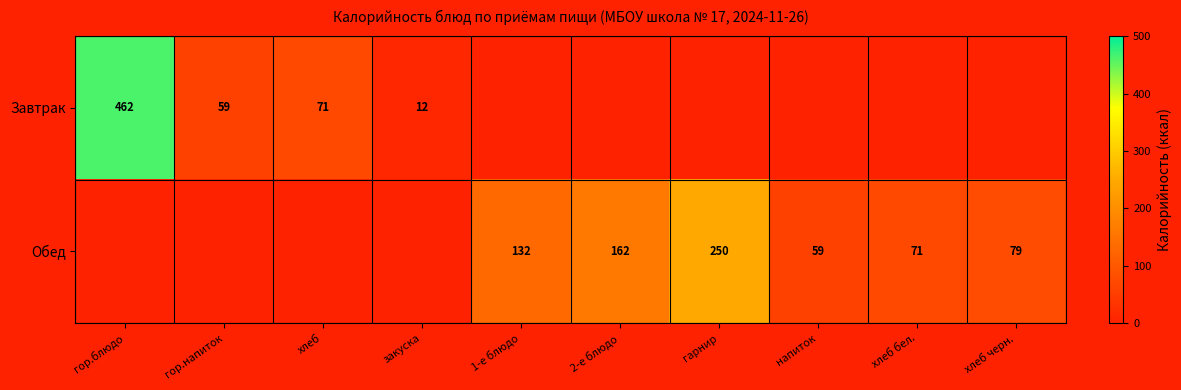

Is it true that Обед equals 141 at хлеб черн.?

False